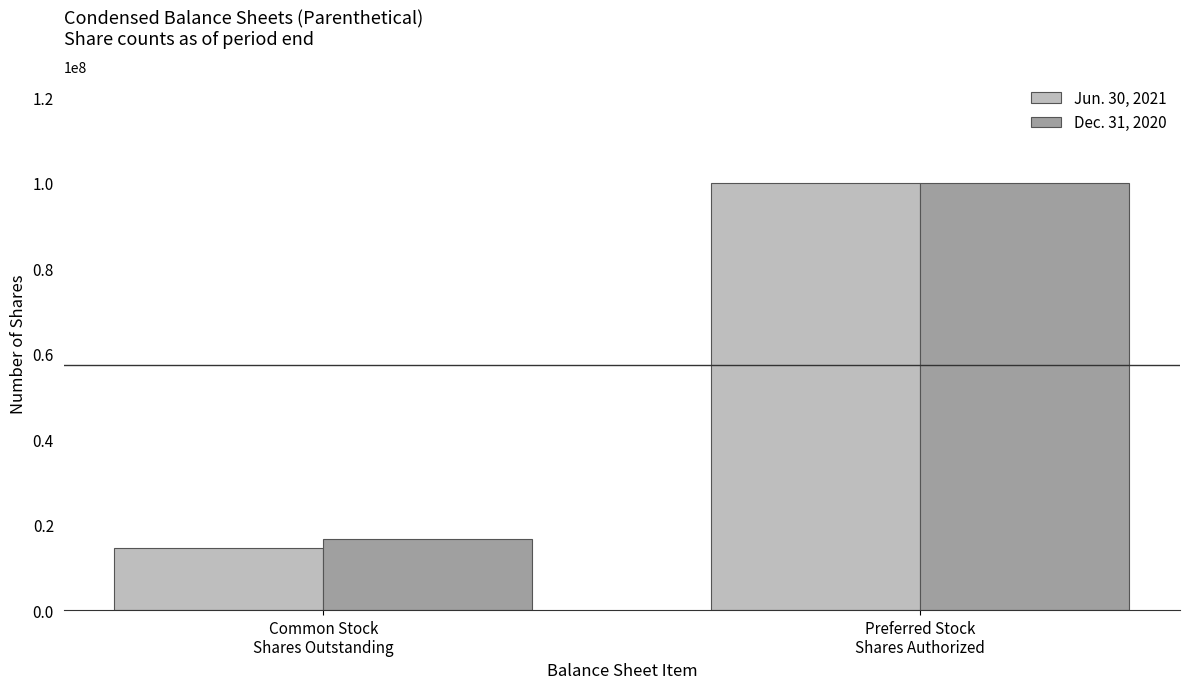

How many groups of bars are there?

2